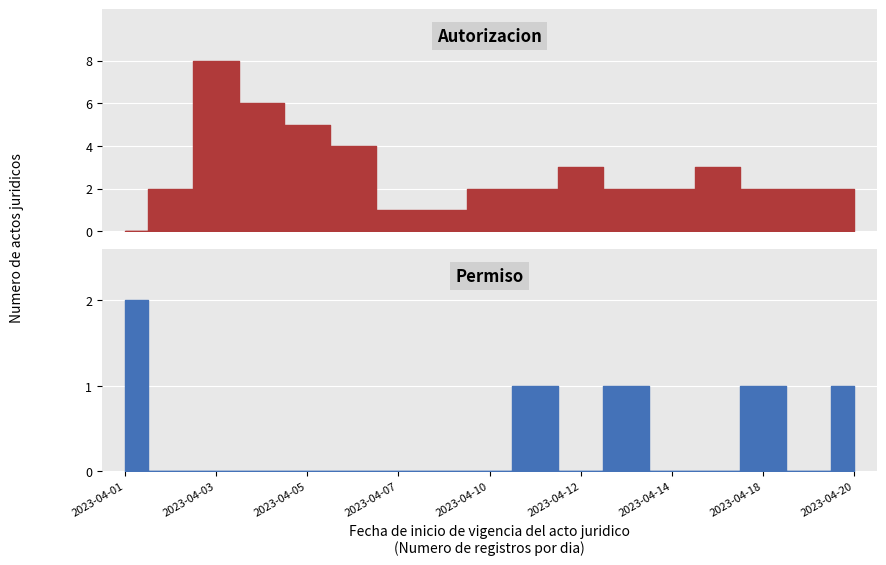

Which series changed the most between 2023-04-08 and 2023-04-18?

Autorizacion